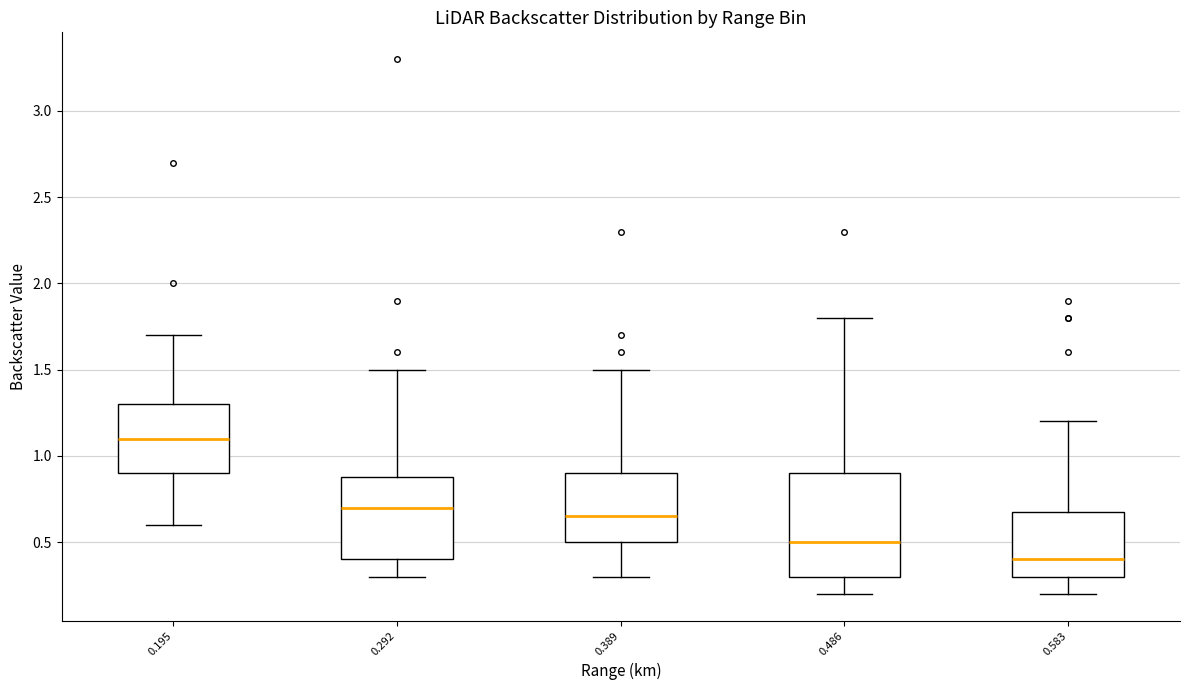

Reading left to right, read every box against the y-axis: the position of its median line, the range the box covers, and the ends of its whiskers. The values are not printed on the chart, so give them approximately, as read against the axis.

0.195: median 1.10, box 0.90 to 1.30, whiskers 0.60 to 1.70
0.292: median 0.70, box 0.40 to 0.90, whiskers 0.30 to 1.50
0.389: median 0.65, box 0.50 to 0.90, whiskers 0.30 to 1.50
0.486: median 0.50, box 0.30 to 0.90, whiskers 0.20 to 1.80
0.583: median 0.40, box 0.30 to 0.70, whiskers 0.20 to 1.20